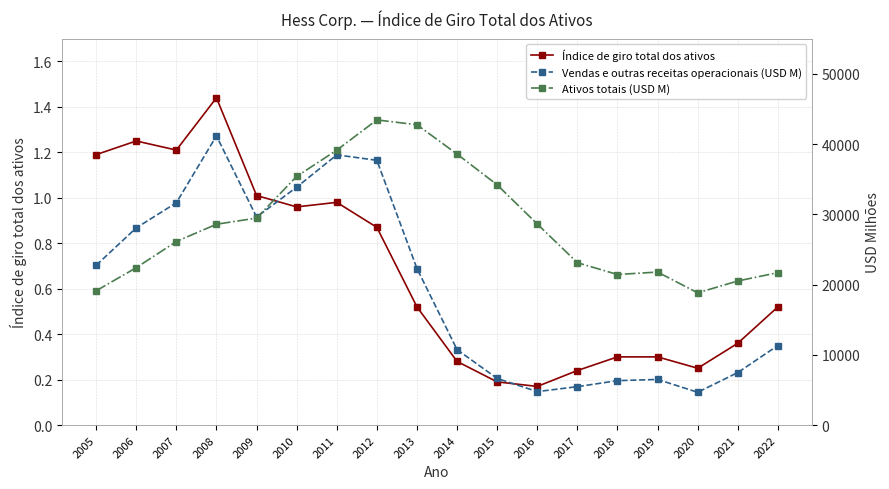

How many values in the Ativos totais (USD M) series exceed 28589?

8